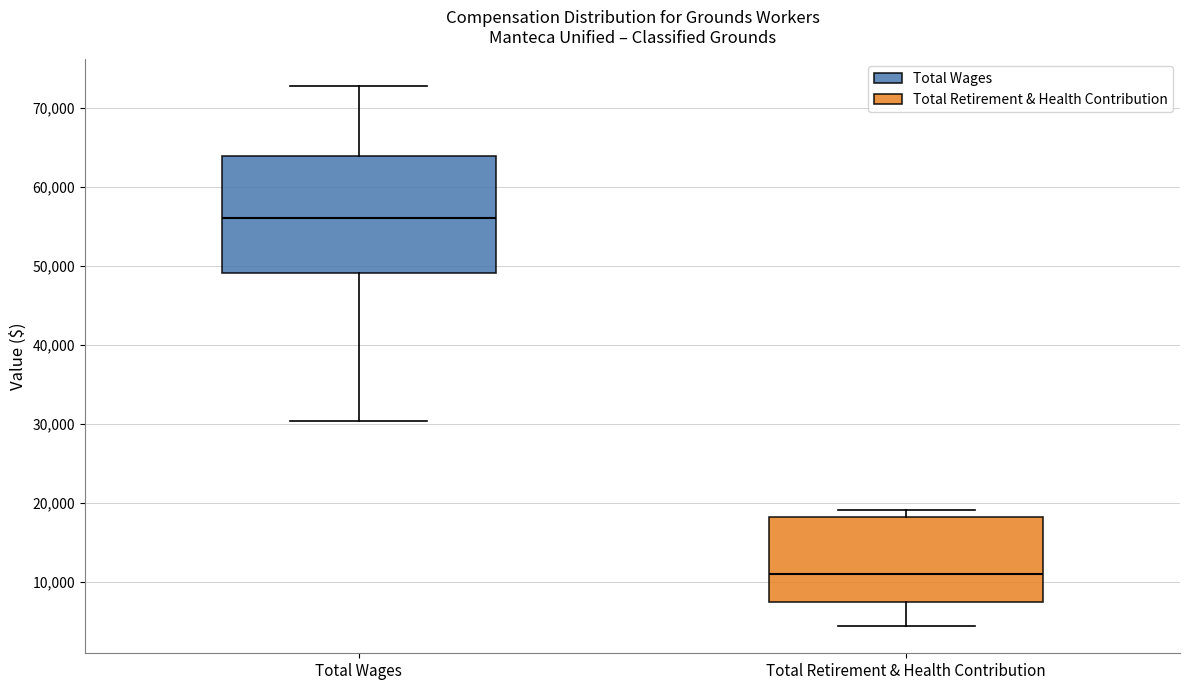

Which box is the tallest, from its lower edge to its upper edge?

Total Wages